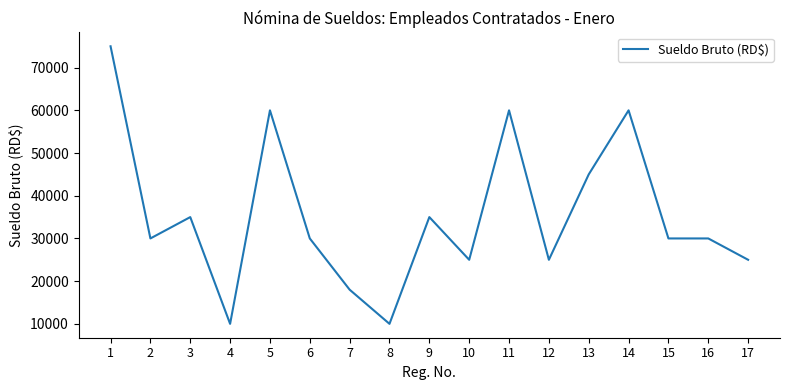

What is the minimum value shown in the chart?

10000